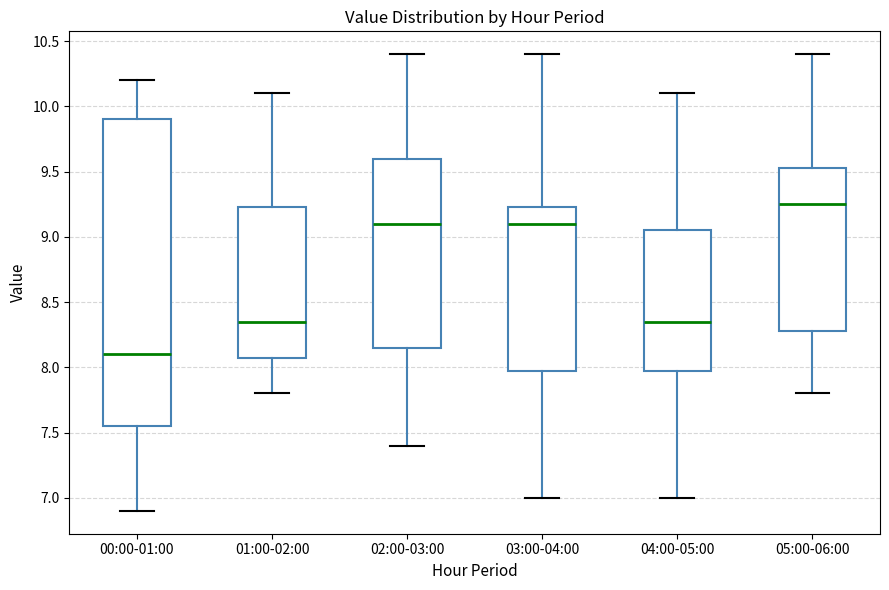

Reading left to right, transcribe this box plot: for each box, give where its median line is, the range the box spans, and where its two whiskers end, as read against the y-axis. The values are not printed on the chart, so give them approximately, as read against the axis.

00:00-01:00: median 8.10, box 7.55 to 9.90, whiskers 6.90 to 10.20
01:00-02:00: median 8.35, box 8.10 to 9.25, whiskers 7.80 to 10.10
02:00-03:00: median 9.10, box 8.15 to 9.60, whiskers 7.40 to 10.40
03:00-04:00: median 9.10, box 8.00 to 9.25, whiskers 7.00 to 10.40
04:00-05:00: median 8.35, box 8.00 to 9.05, whiskers 7.00 to 10.10
05:00-06:00: median 9.25, box 8.30 to 9.55, whiskers 7.80 to 10.40